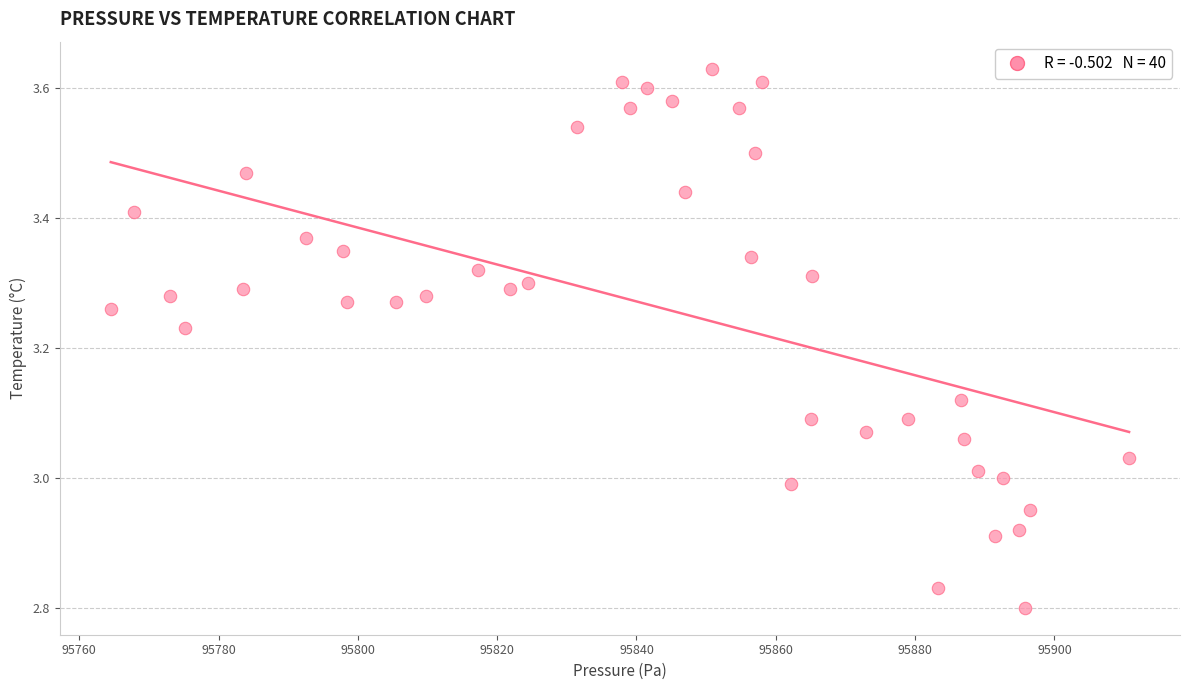

What is the range of X values (max minus min)?

146.2